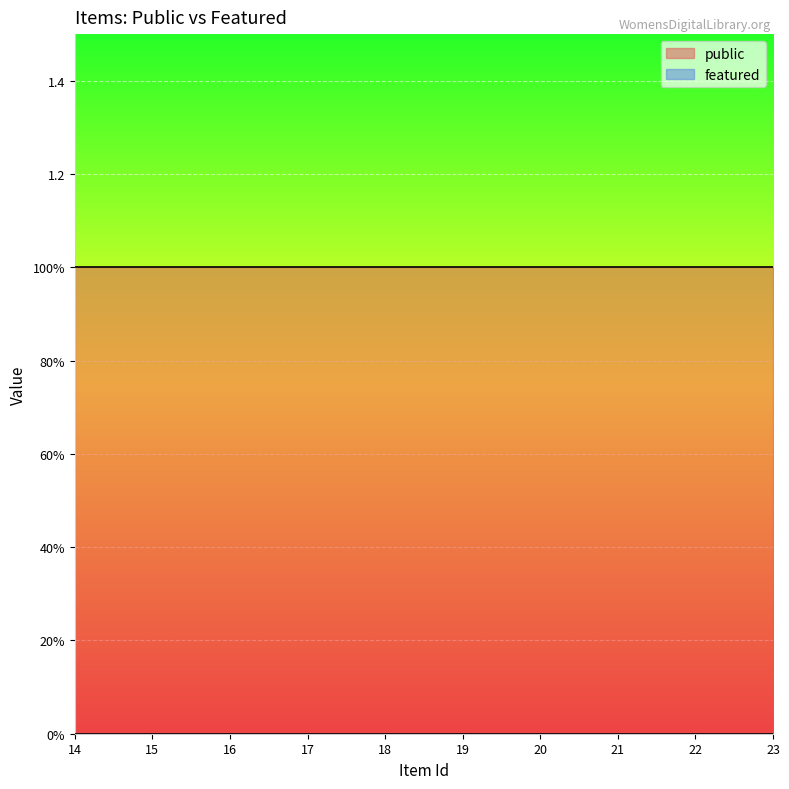

What is the maximum value shown in the chart?

1